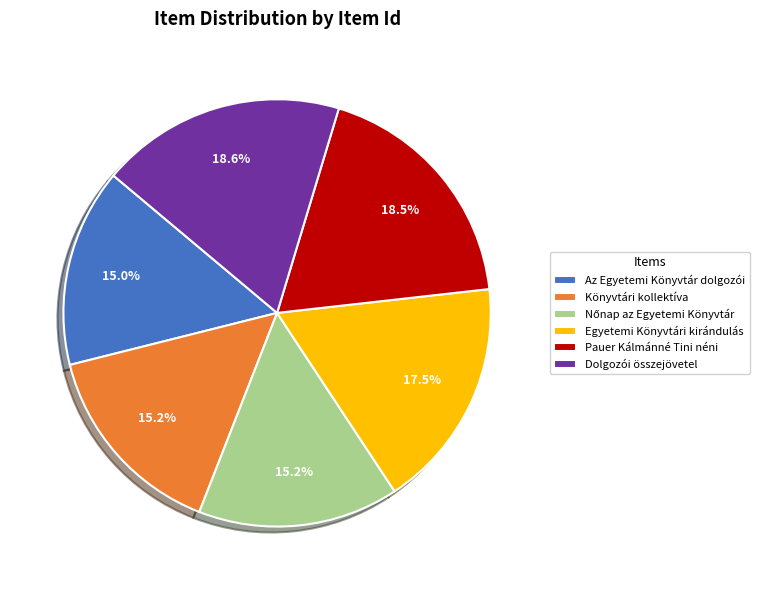

Is there a majority slice in this chart?

No